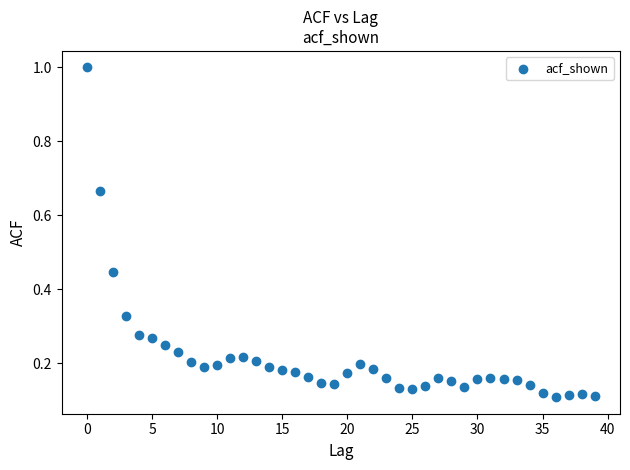

What is the range of Y values (max minus min)?

0.9